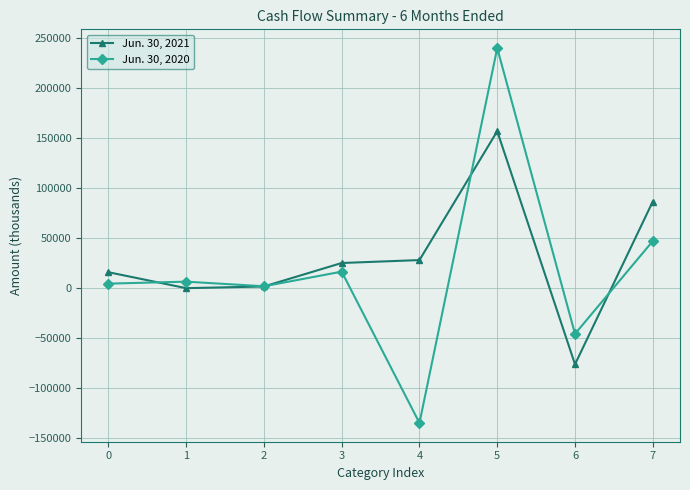

At which category is the sum across all series the highest?

5